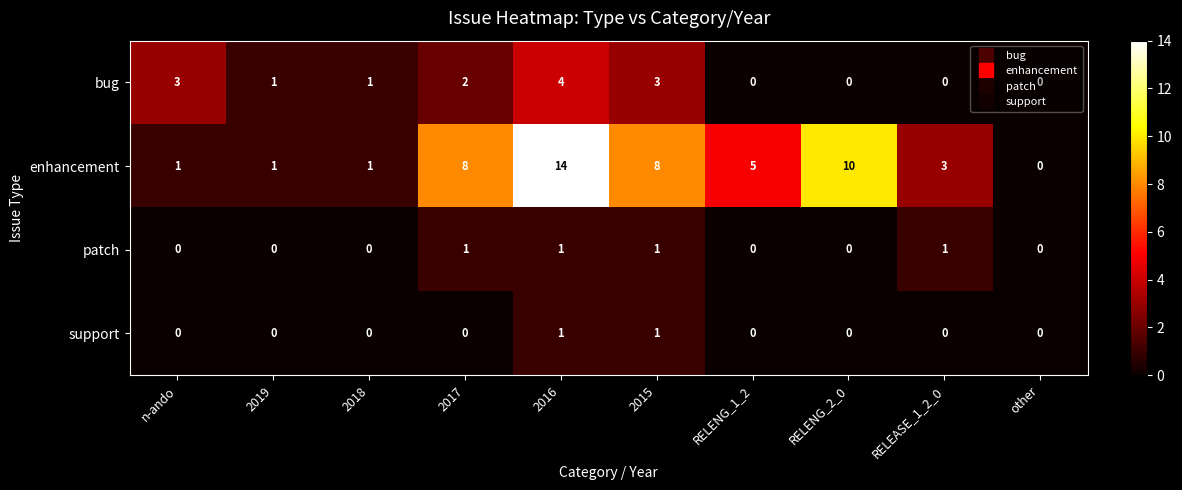

How many patch values are between 0 and 1?

10